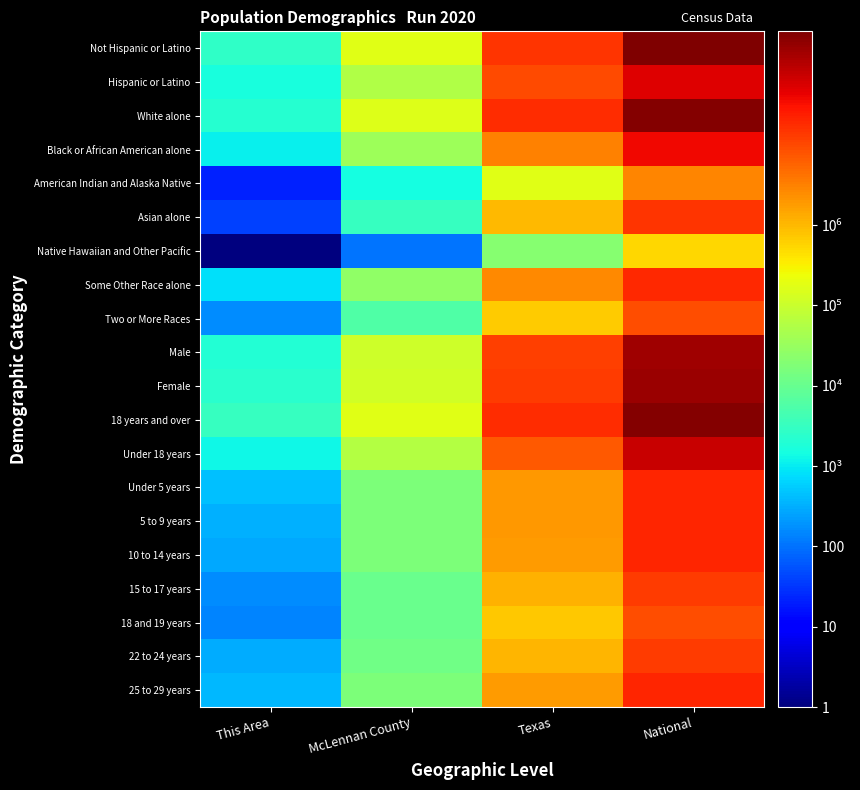

What is the difference between the highest and lowest values at National?

257727931.0